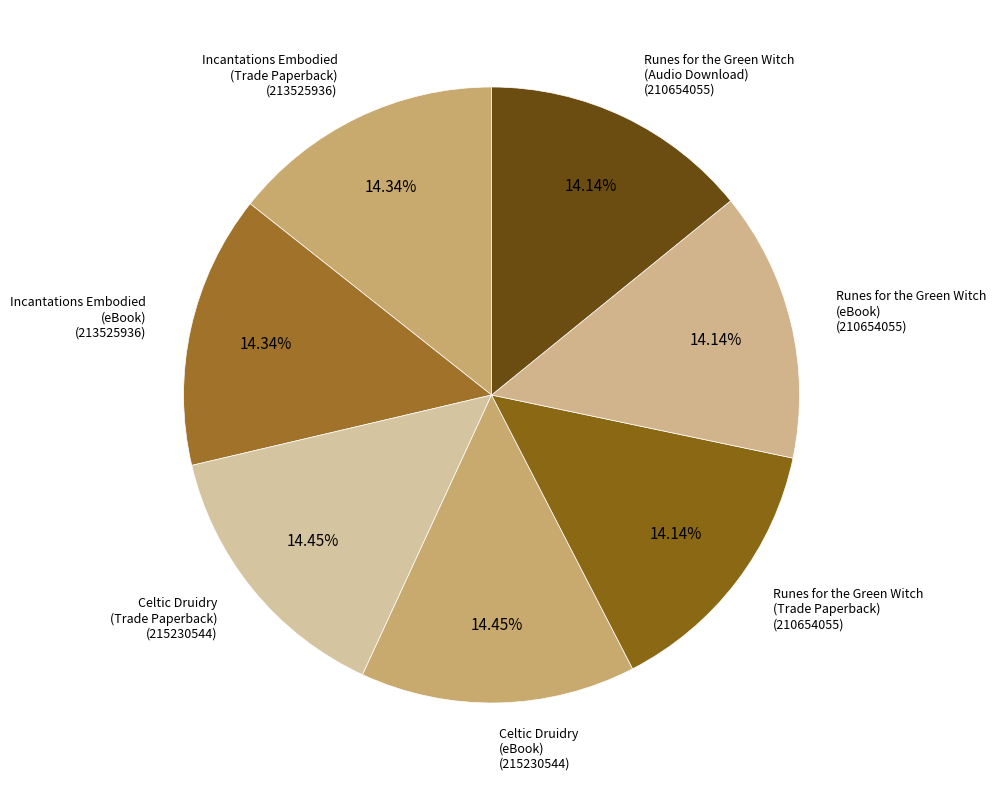

Is there a majority slice in this chart?

No